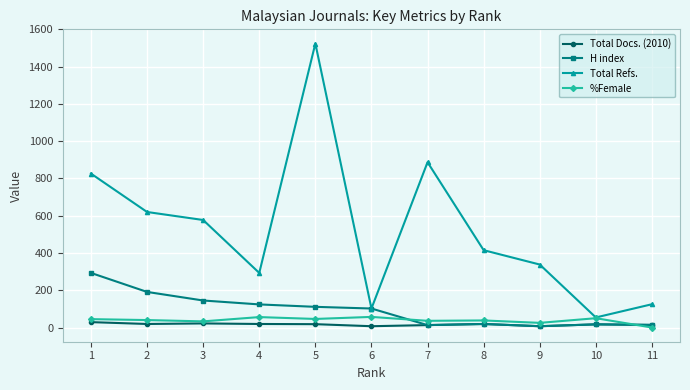

What is the sum of the Total Refs. values at 6 and 5?

1626